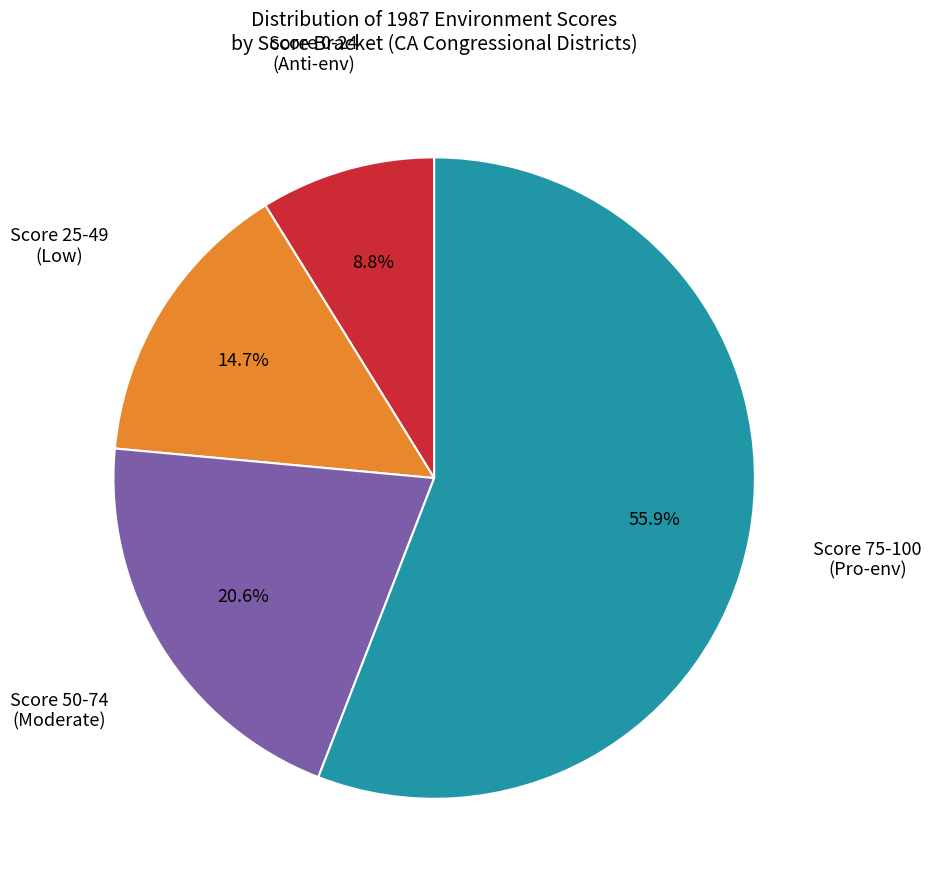

Is there a majority slice in this chart?

Yes